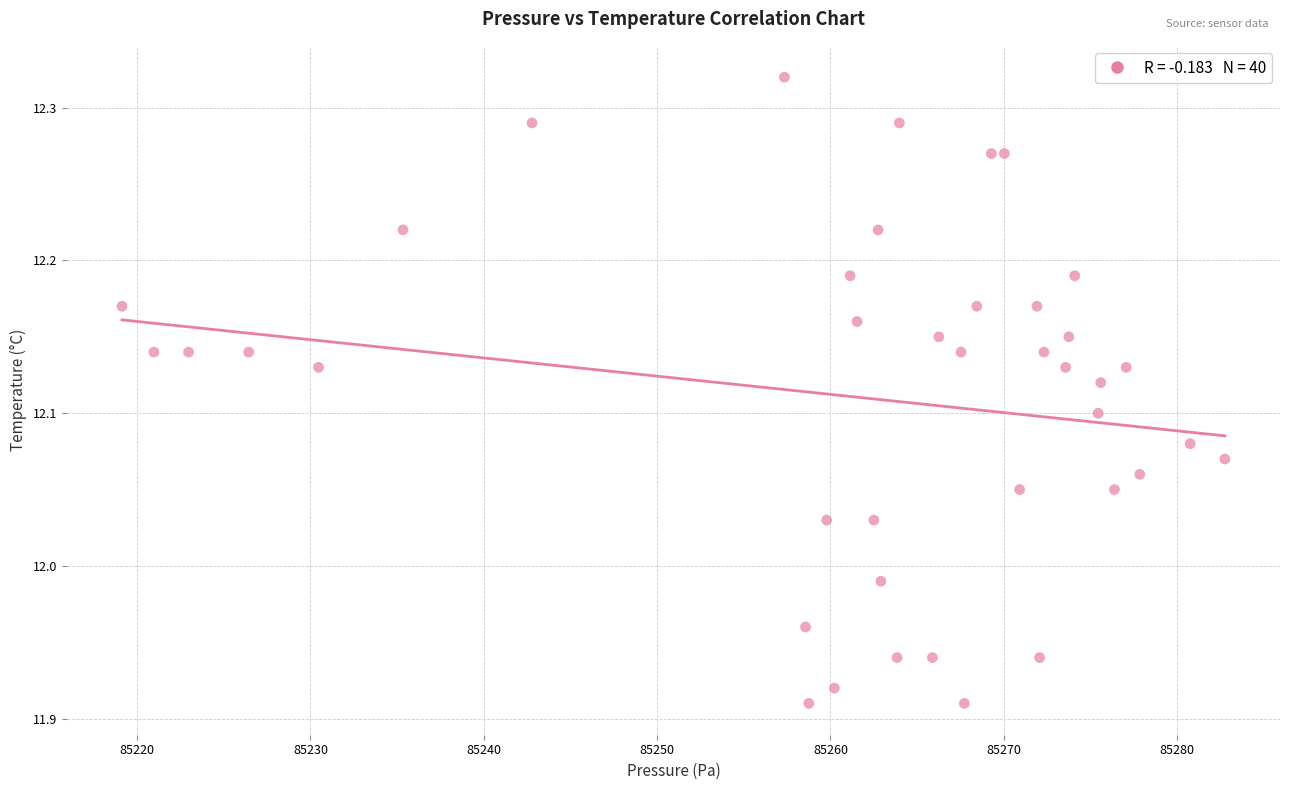

What is the range of X values (max minus min)?

63.6